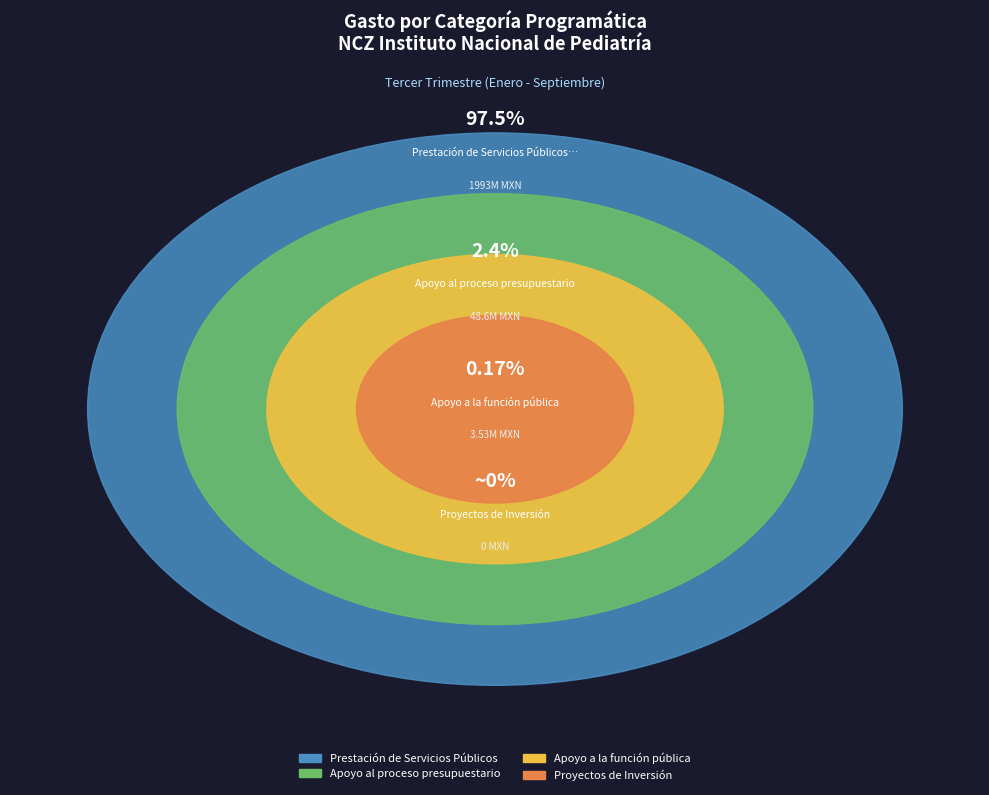

Which category has the biggest portion of the pie?

Prestación de Servicios Públicos